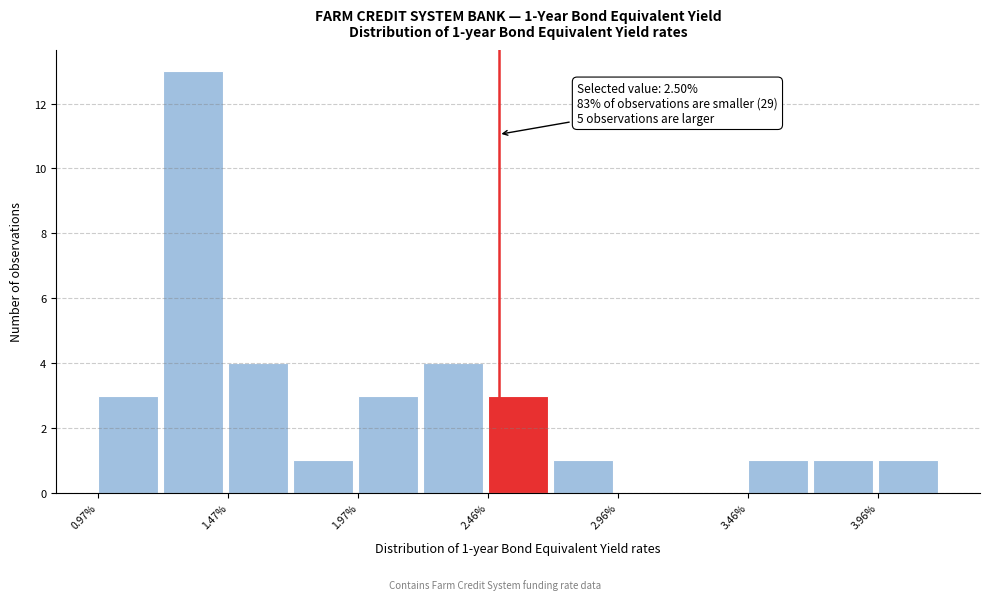

Which range on the x-axis has the tallest bar?

1.20 to 1.45